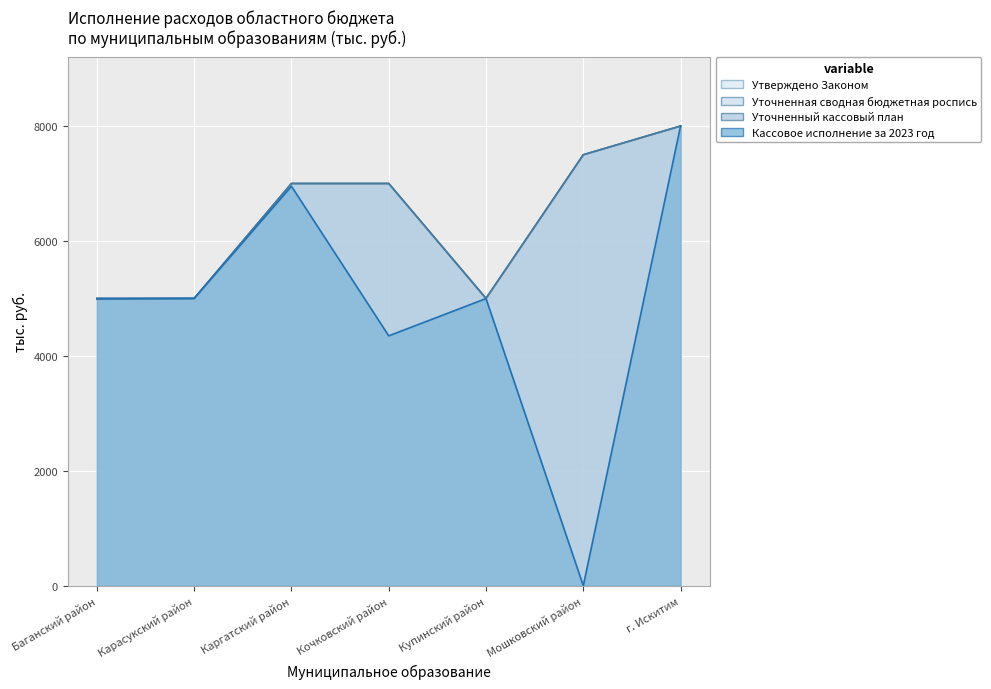

At which label does Уточненная сводная бюджетная роспись reach its minimum?

Баганский район